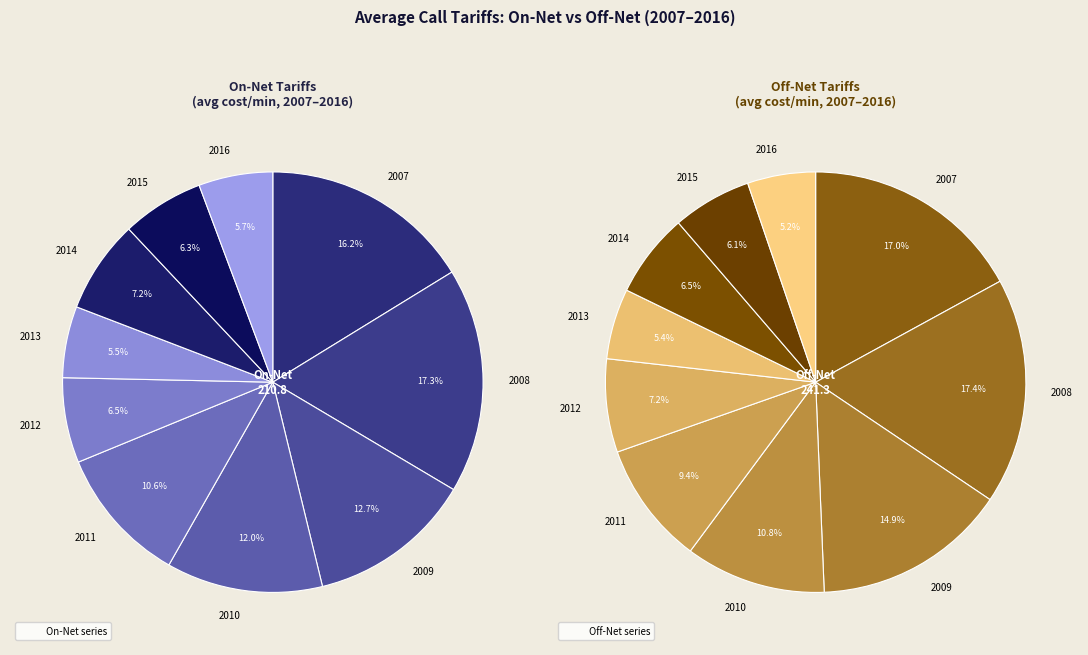

What is the spread (max minus min) of values at On-Net 2012?

3.5